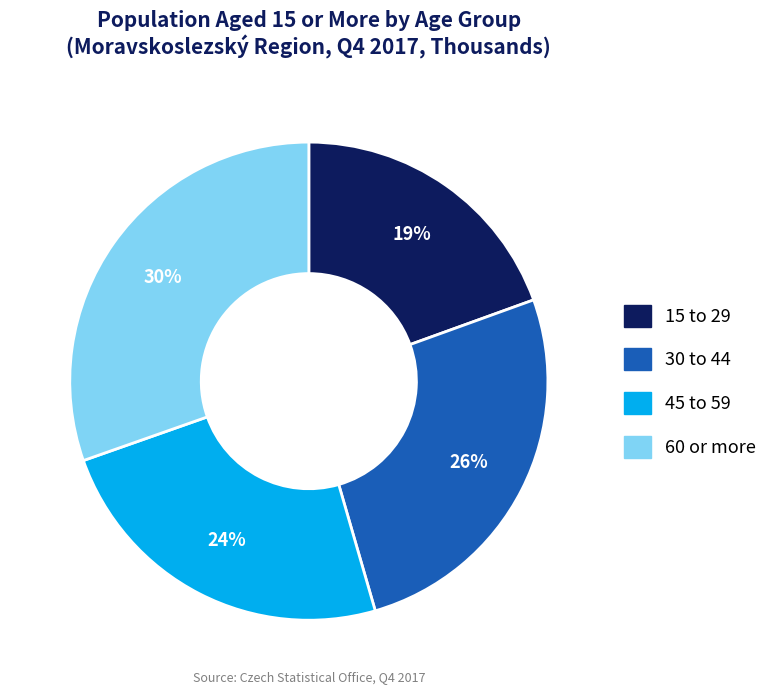

True or false: 60 or more accounts for 30% of the total.

True